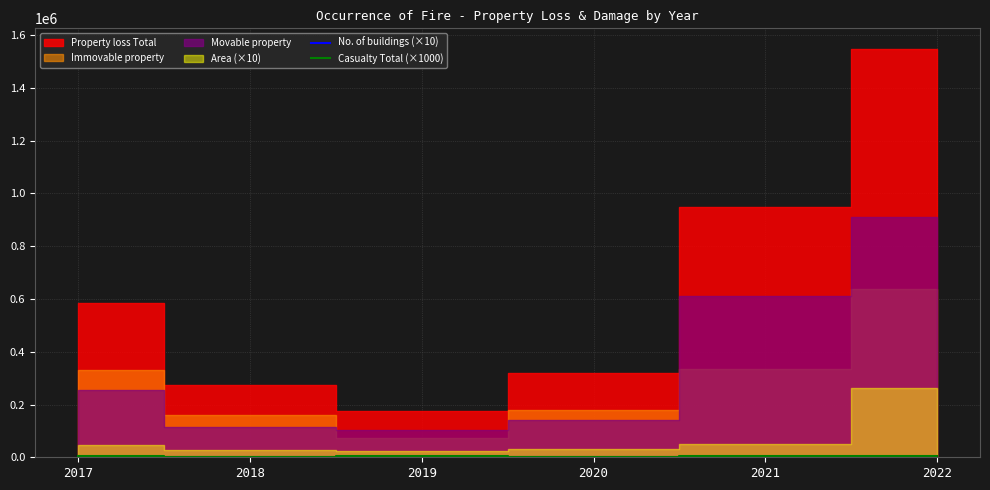

Where do No. of buildings (×10) and Casualty Total (×1000) first cross each other?

2017 and 2018